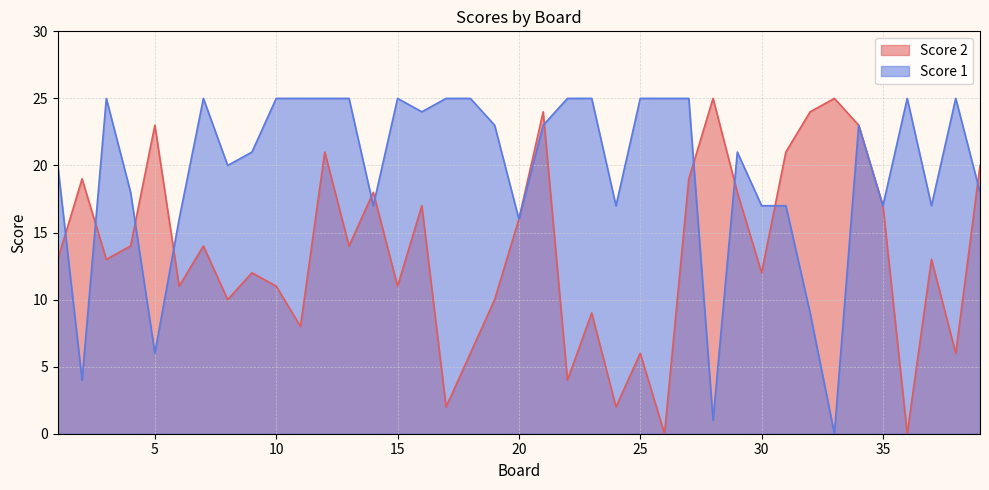

At which label is Score 1 closest to 12?

32